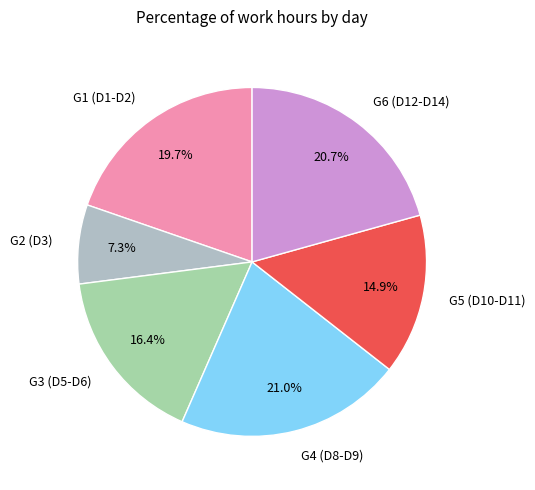

Is G5 (D10-D11) the majority of the pie?

No